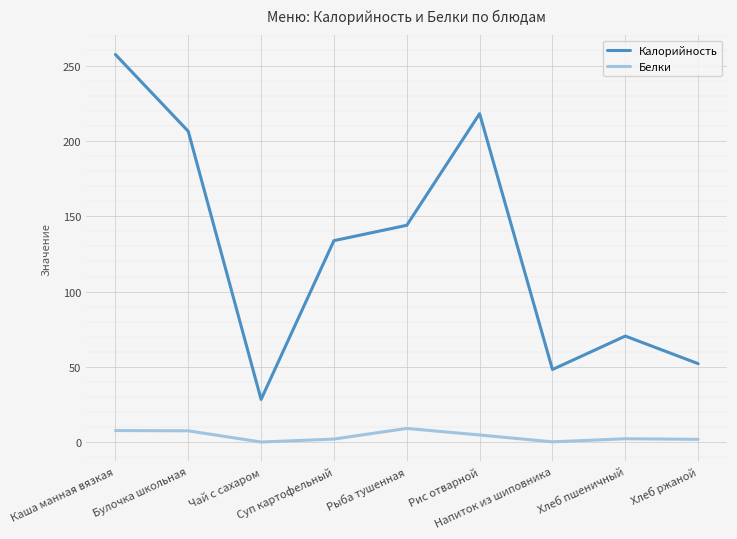

Rank the series at Суп картофельный from highest to lowest value.

Калорийность, Белки